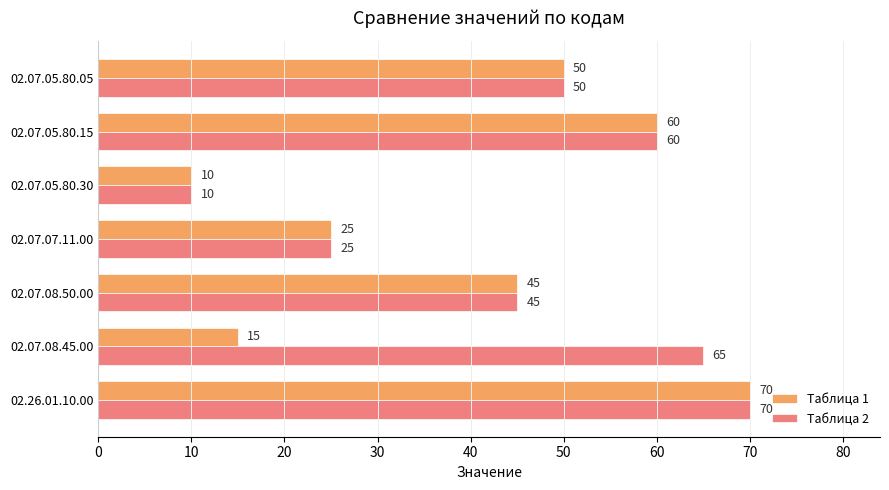

What is the difference between the highest and lowest values at 02.07.08.45.00?

50